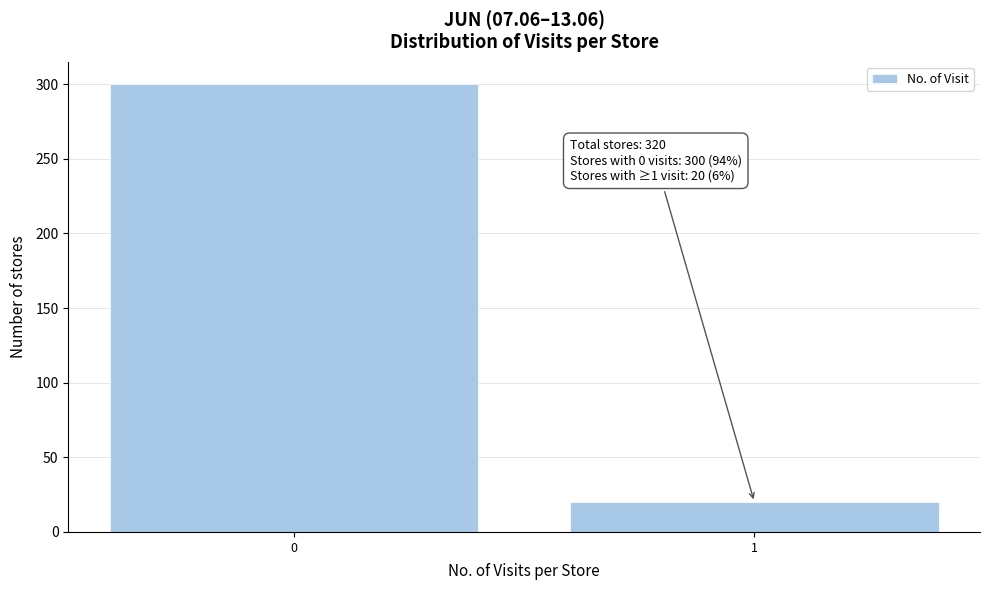

Reading left to right, transcribe all the data shown in this chart.

0=300	1=20